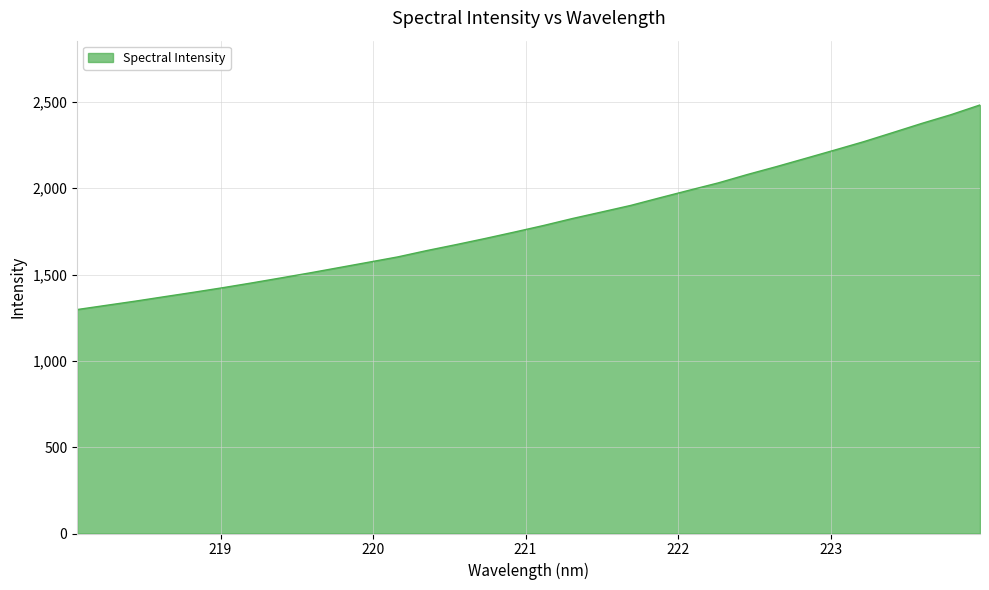

What is the difference between the maximum and minimum values?

1185.3